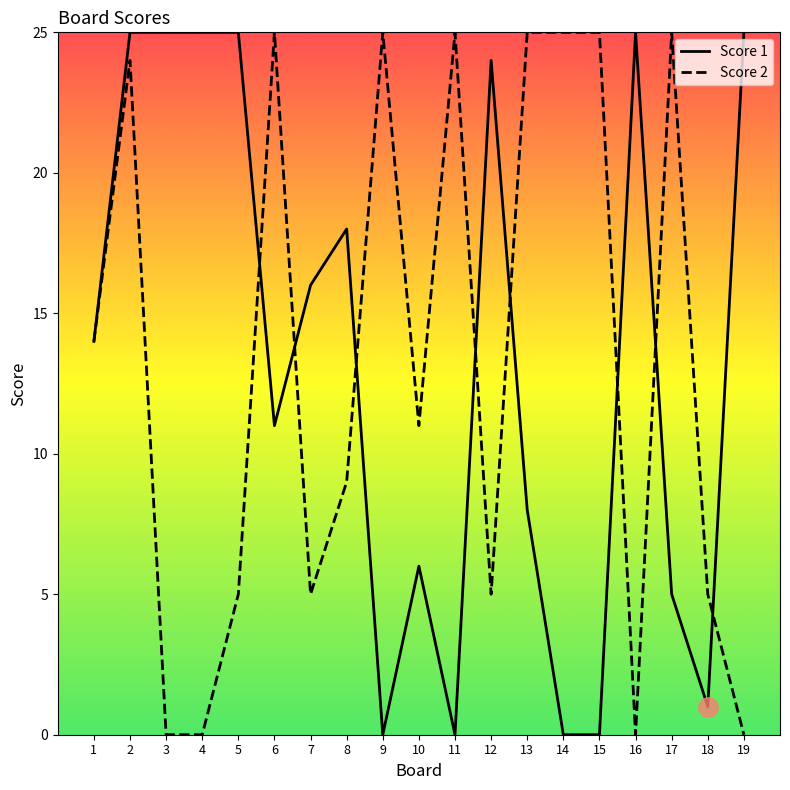

Reading right to left, list all the values displayed in this chart.

Score 1: 25	1	5	25	0	0	8	24	0	6	0	18	16	11	25	25	25	25	14
Score 2: 0	5	25	0	25	25	25	5	25	11	25	9	5	25	5	0	0	24	14